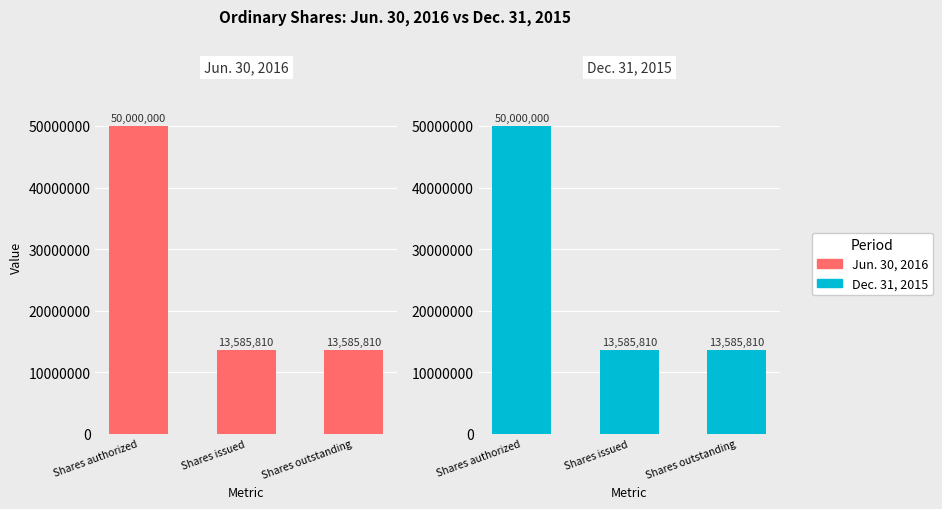

At which category is the sum across all series the highest?

Shares authorized